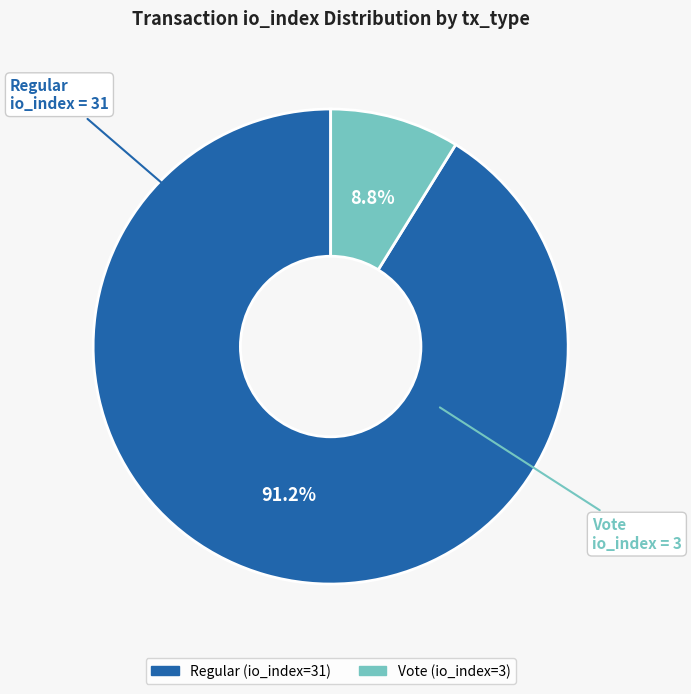

Which category has the biggest portion of the pie?

Regular (io_index=31)